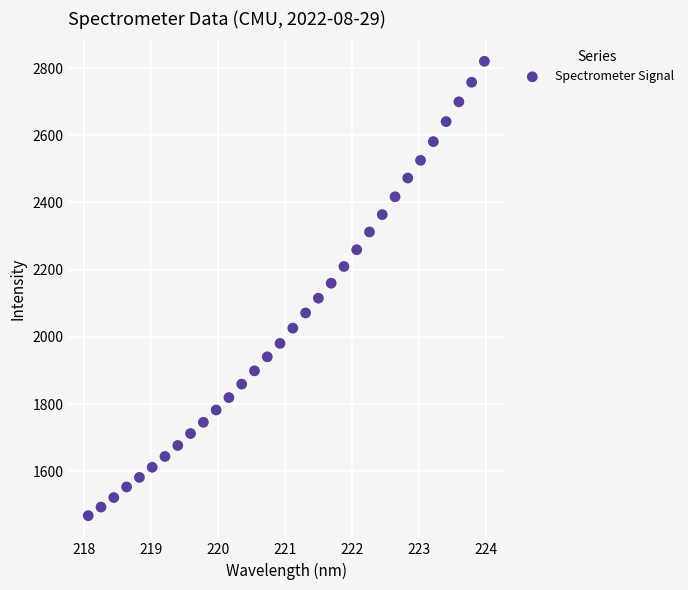

What is the range of Y values (max minus min)?

1351.7